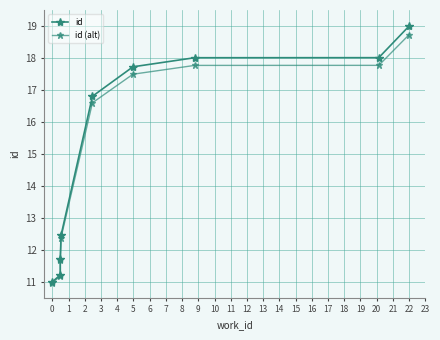

Between 0 and 22, which series saw the biggest shift?

id